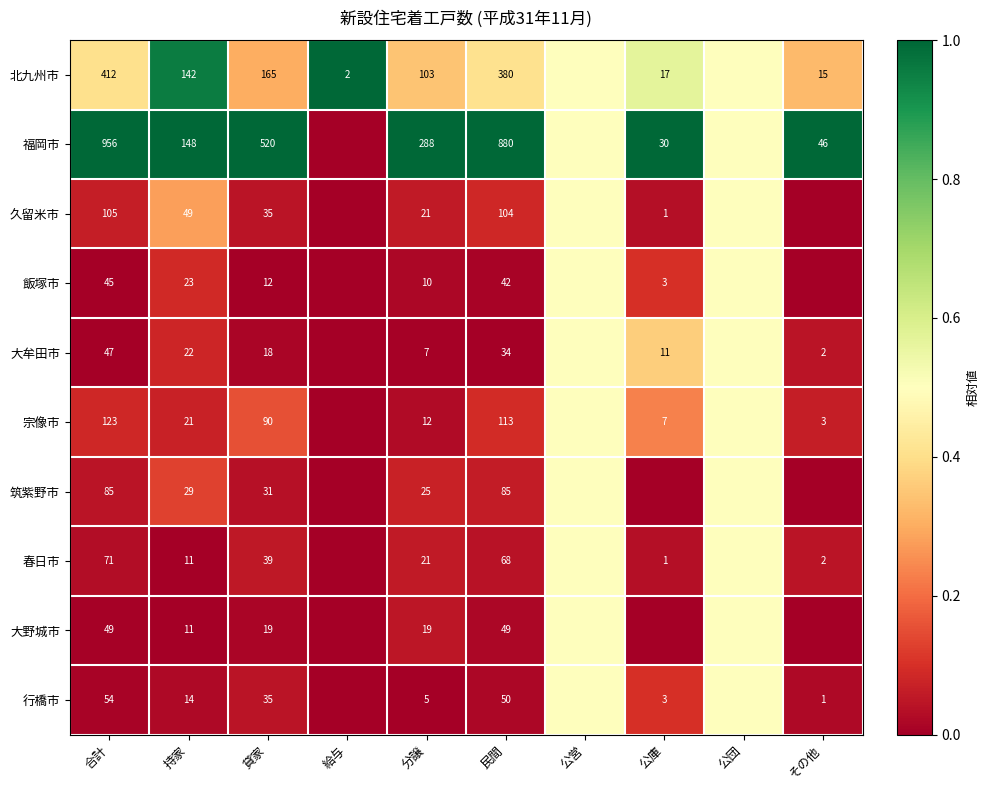

What is the total value across all series at 分譲?

511.0